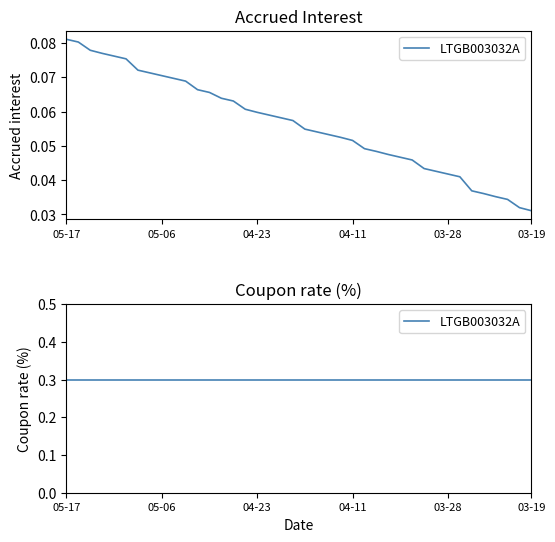

Is it true that the value at 2024-04-22 is 0.0?

False